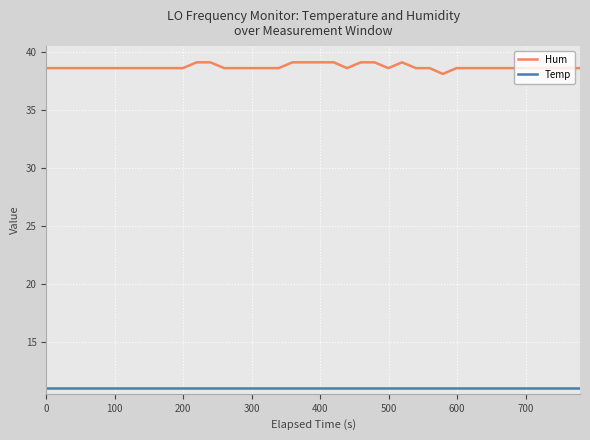

True or false: Temp and Hum cross at least once.

False